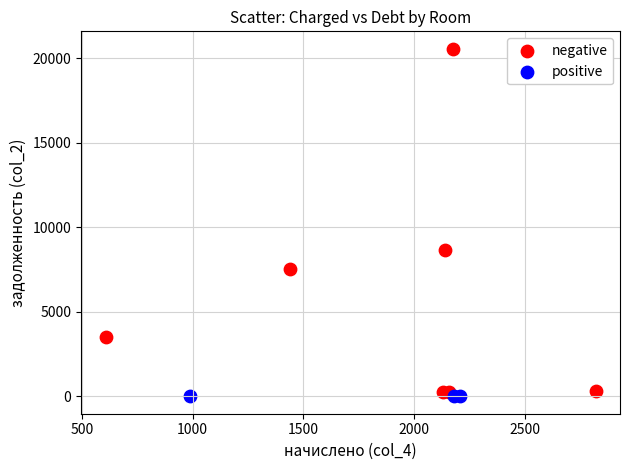

Which series reaches the maximum Y coordinate?

negative